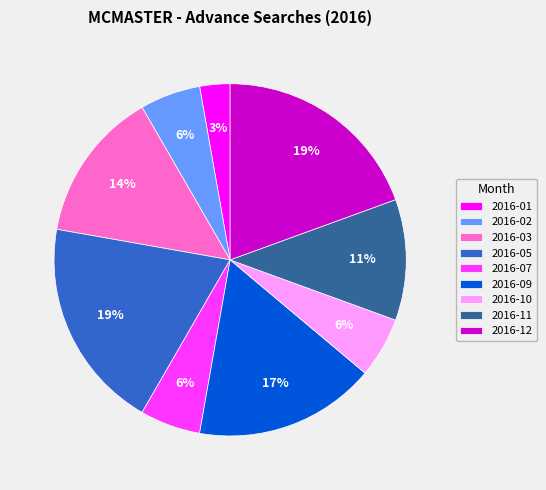

Count the number of slices in the pie.

9